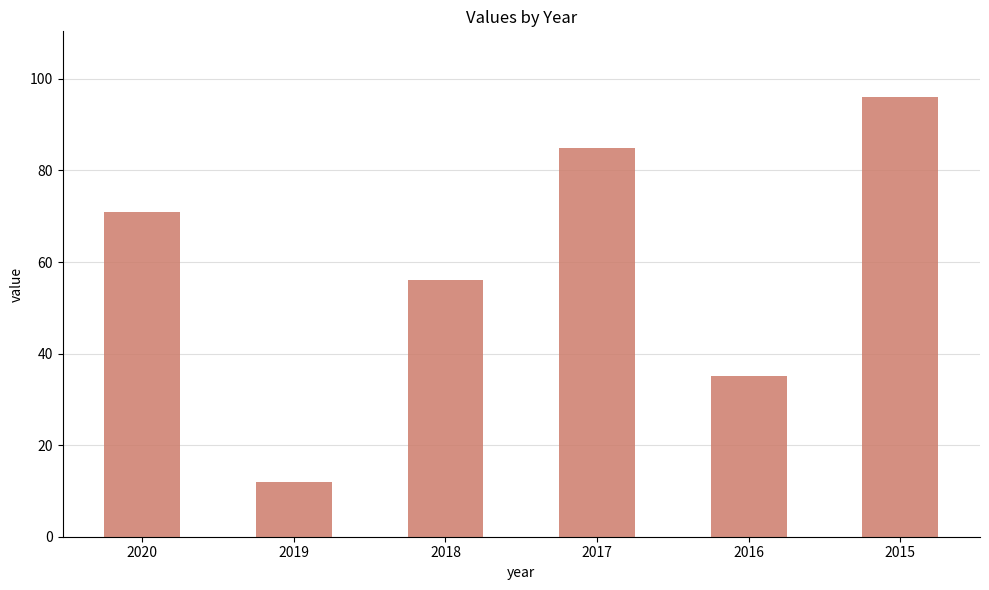

Reading right to left, what are all the values shown in this chart?

96	35	85	56	12	71